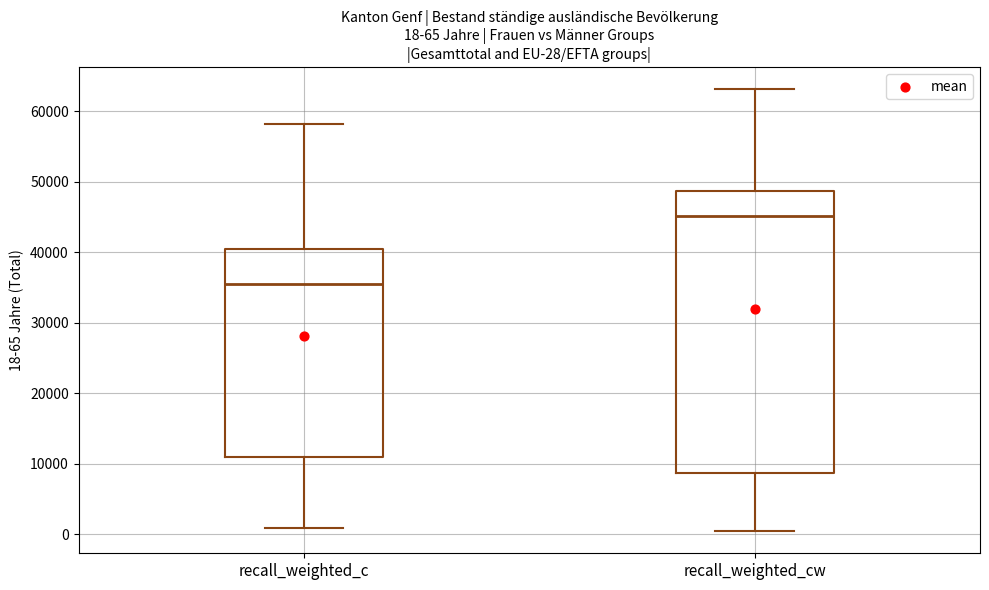

Comparing the boxes themselves (not the whiskers), which one is the tallest?

recall_weighted_cw